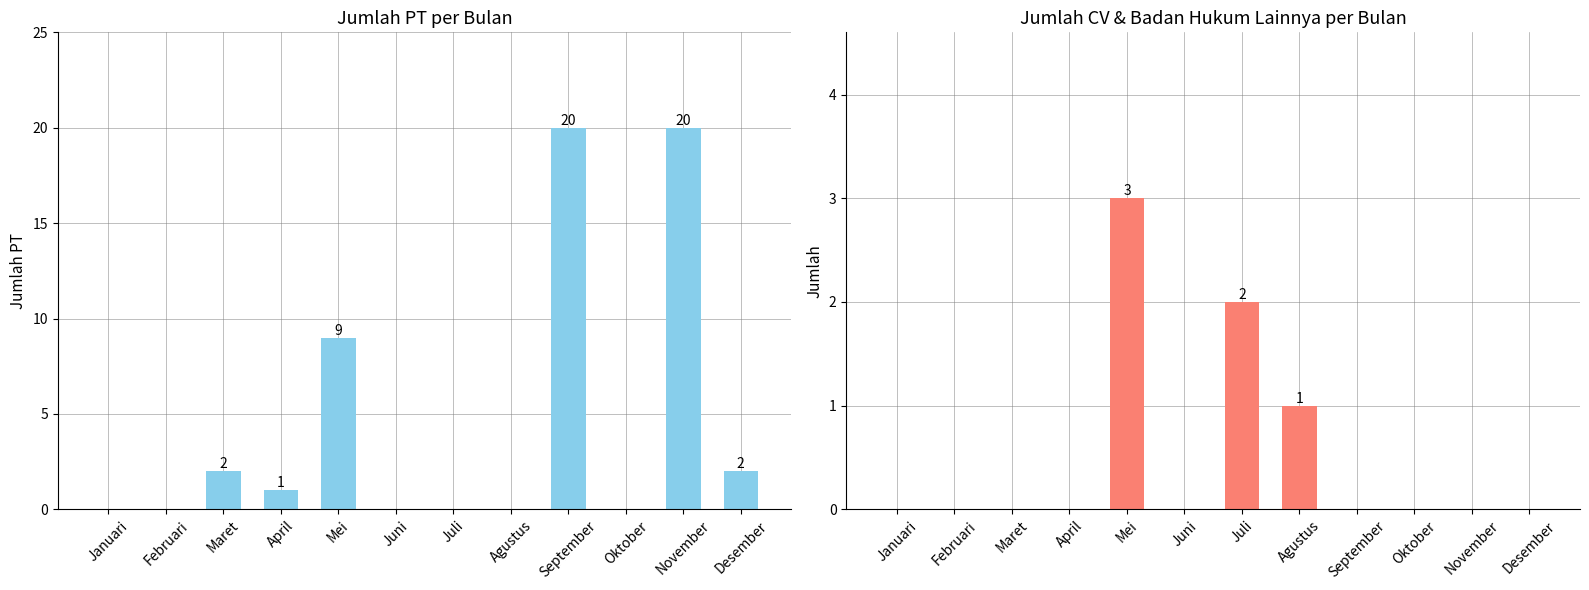

Where is jumlah_pt nearest to the value 10?

Mei